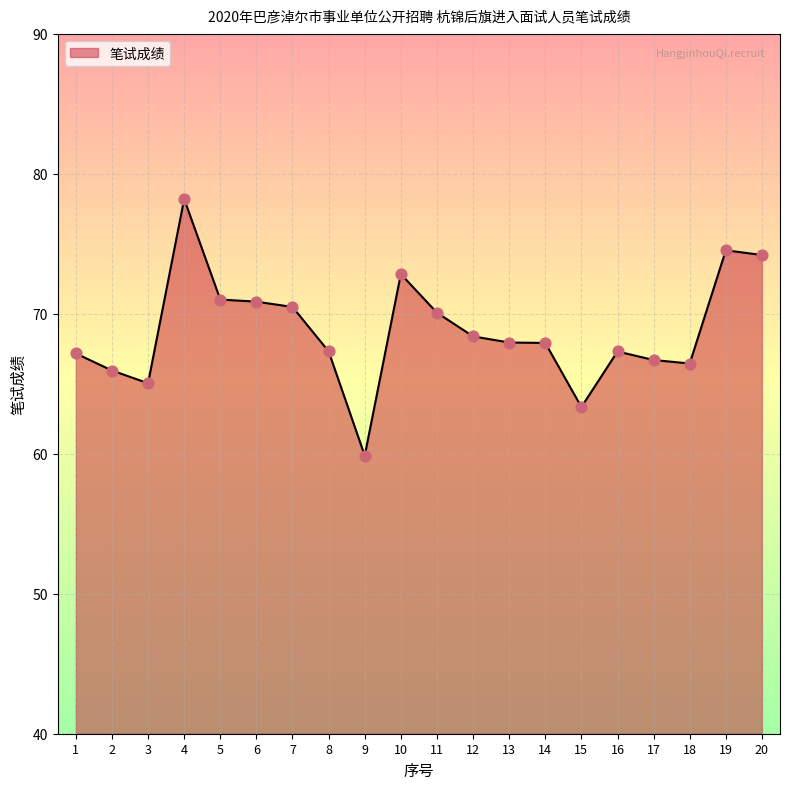

What is the ratio of the value at 20 to the value at 10?

1.0